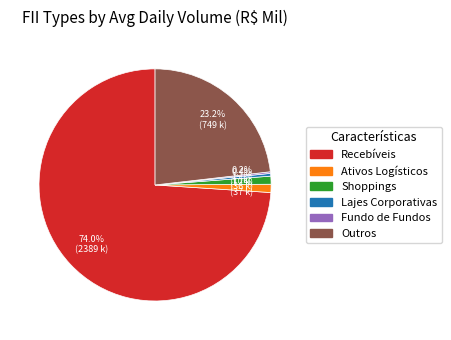

How much of the chart is everything except Shoppings?

98.9%